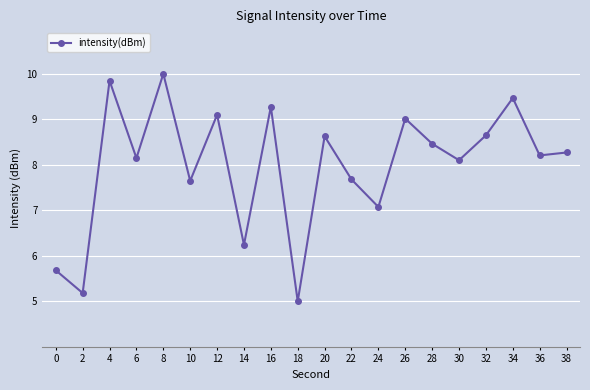

What is the sum of all values?

159.7